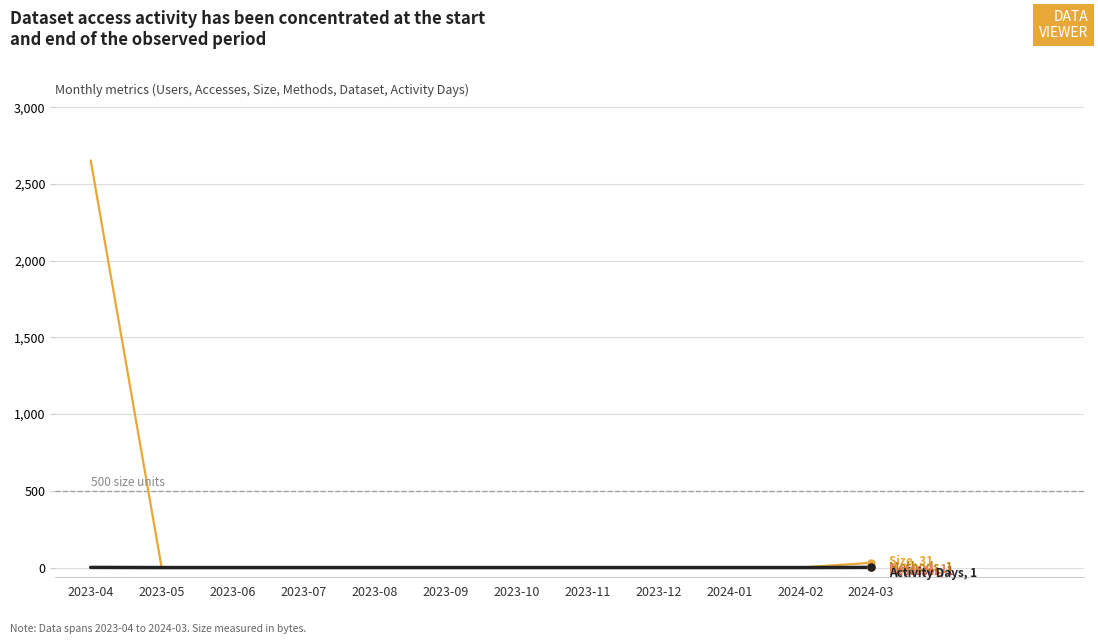

Does the chart display data point markers on the line(s)?

No